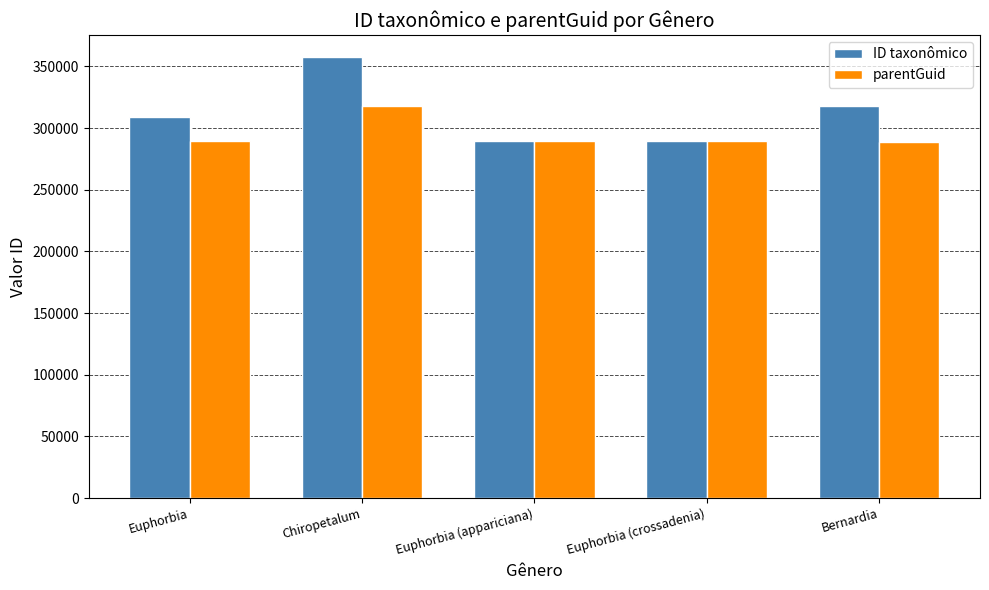

What value does the ID taxonômico series have at Bernardia?

317830